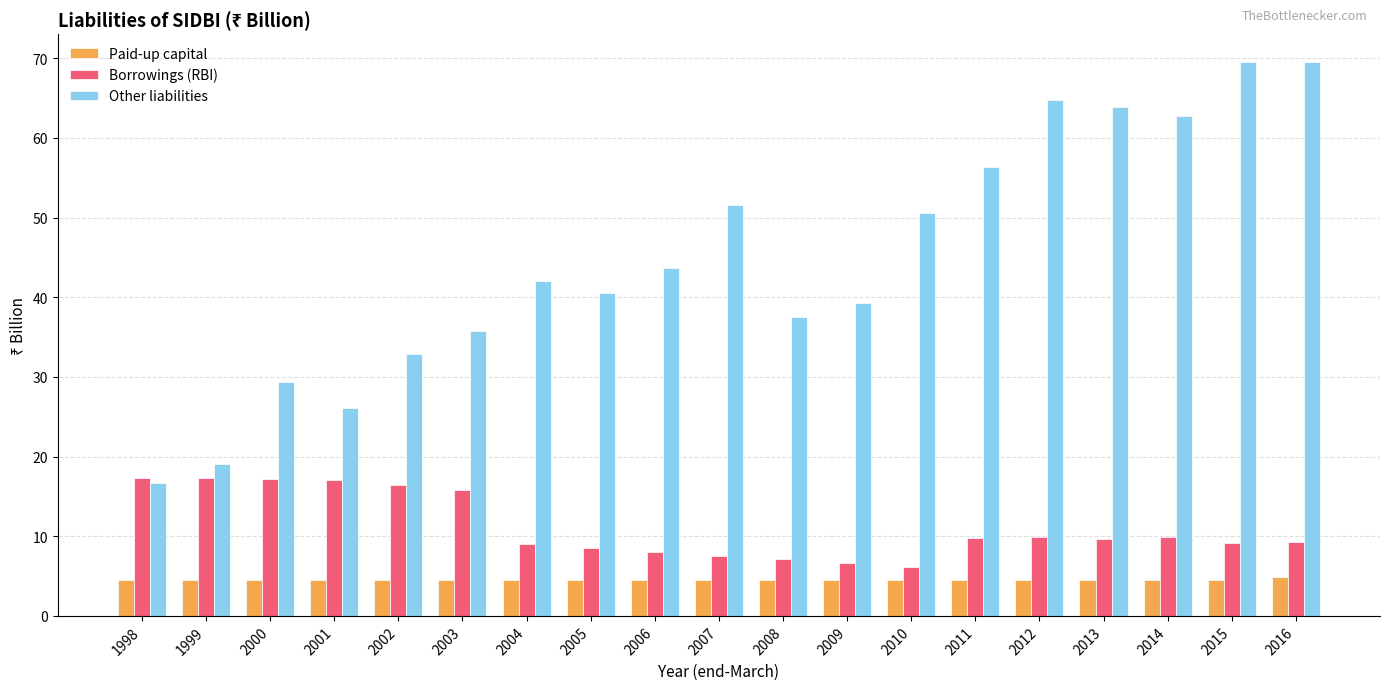

Rank the series at 2006 from lowest to highest value.

Paid-up capital, Borrowings (RBI), Other liabilities